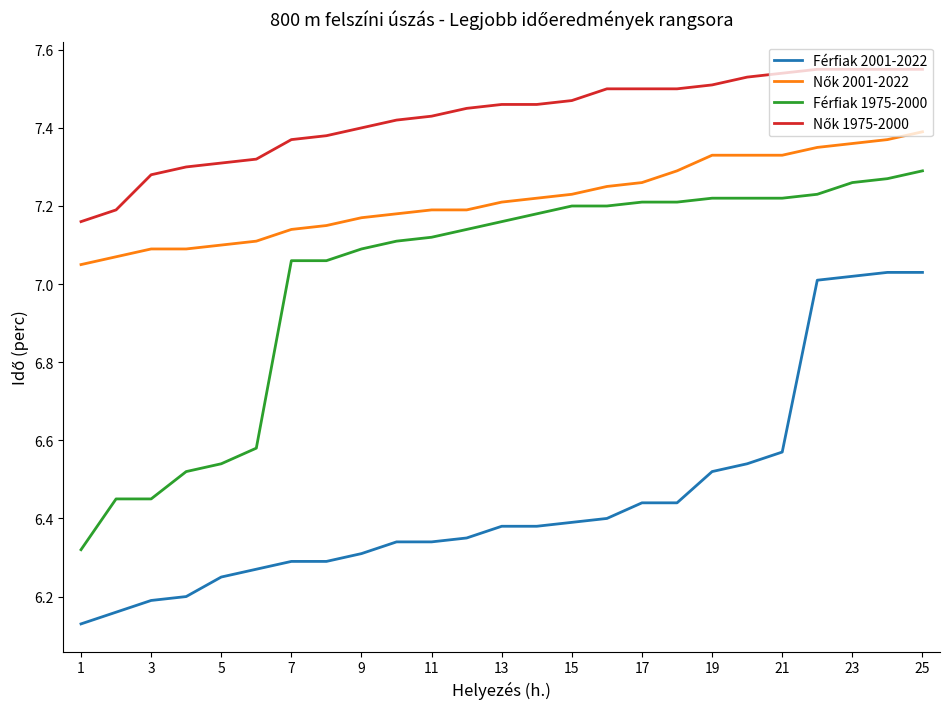

How many lines are shown in the chart?

4